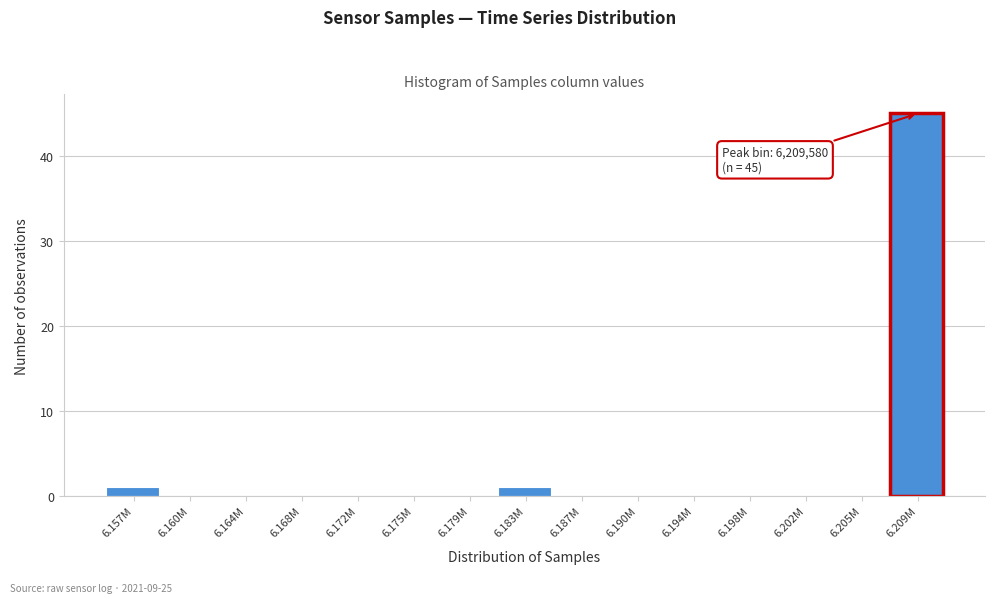

Reading right to left, transcribe all the data shown in this chart.

6.209M=45	6.205M=0	6.202M=0	6.198M=0	6.194M=0	6.190M=0	6.187M=0	6.183M=1	6.179M=0	6.175M=0	6.172M=0	6.168M=0	6.164M=0	6.160M=0	6.157M=1